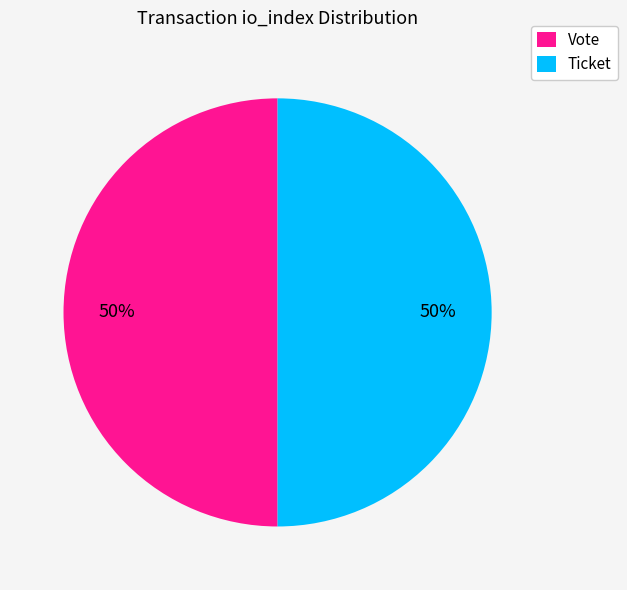

Count the number of slices in the pie.

2